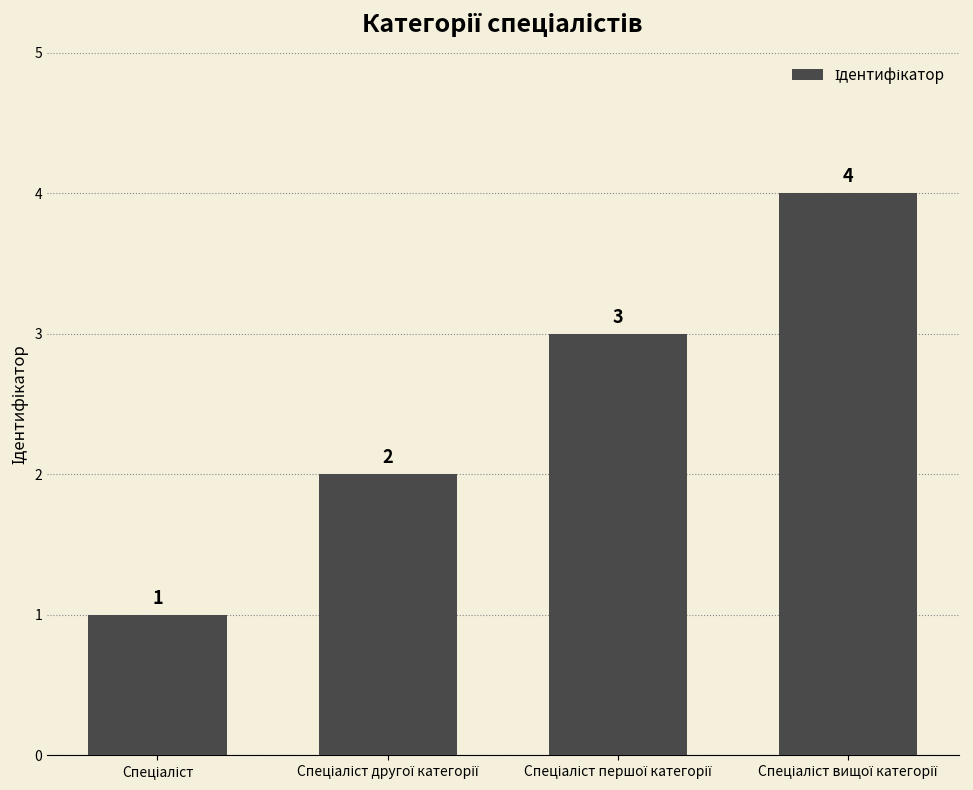

What is the sum of all values?

10